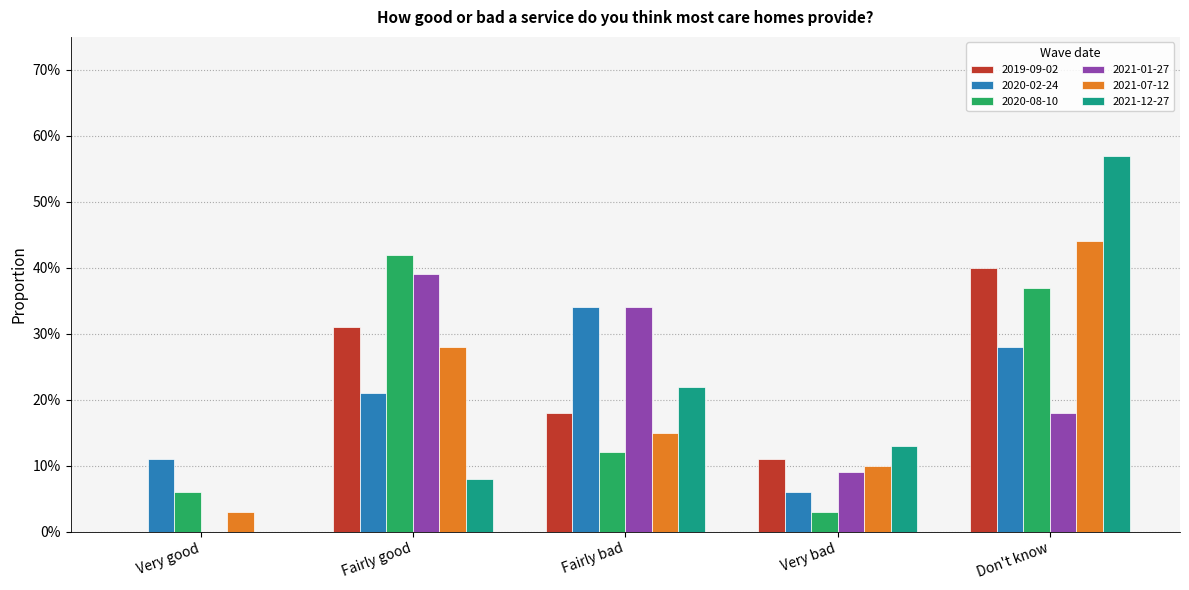

At how many categories does at least one series exceed 0?

5